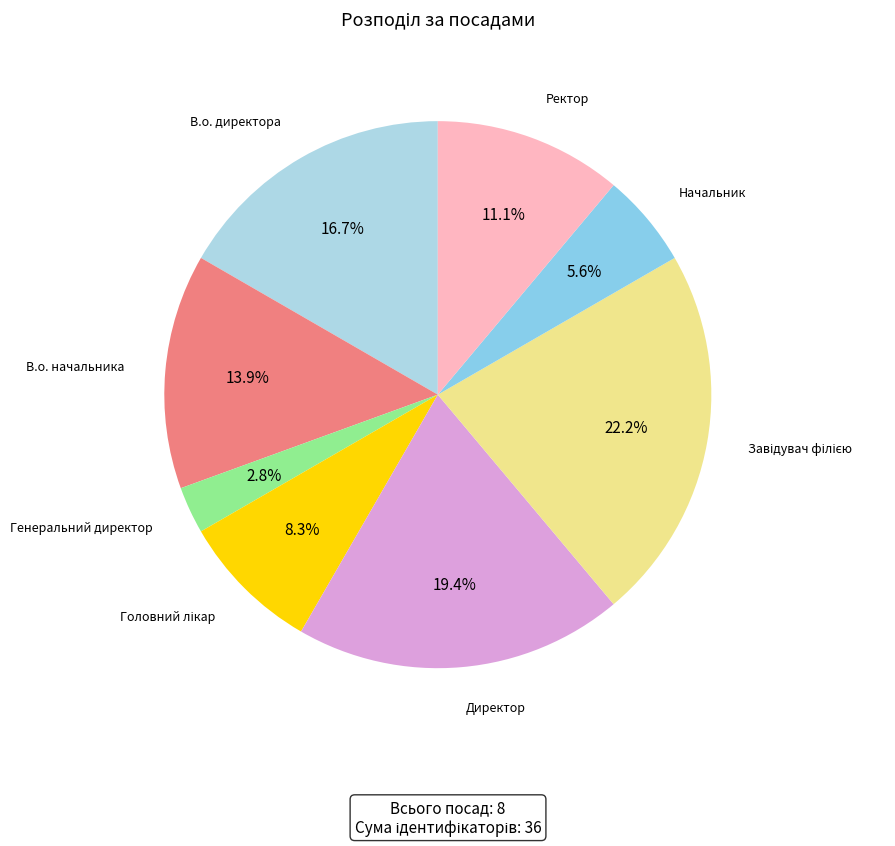

Rank the categories by value from lowest to highest.

Генеральний директор, Начальник, Головний лікар, Ректор, В.о. начальника, В.о. директора, Директор, Завідувач філією